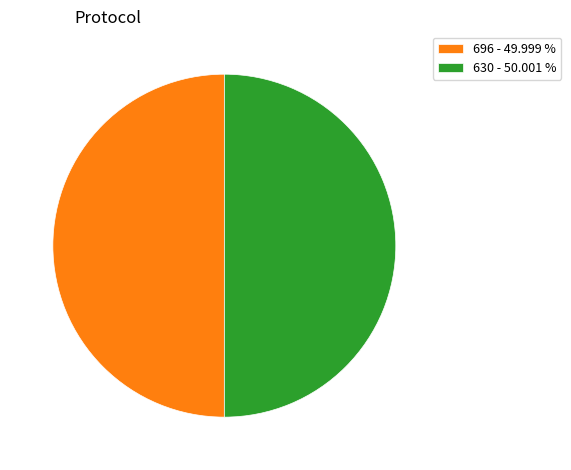

What is the ratio of the value at 630 - 50.001 % to the value at 696 - 49.999 %?

1.0